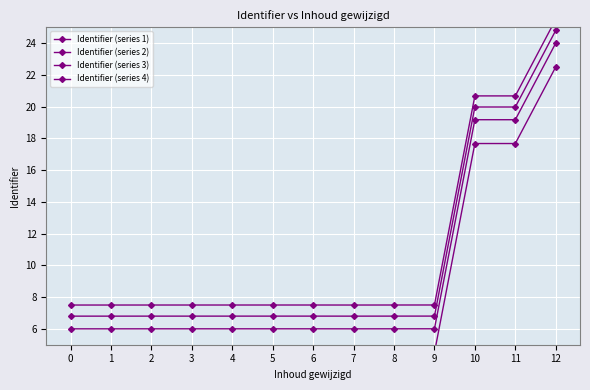

At which category is the sum across all series the highest?

12